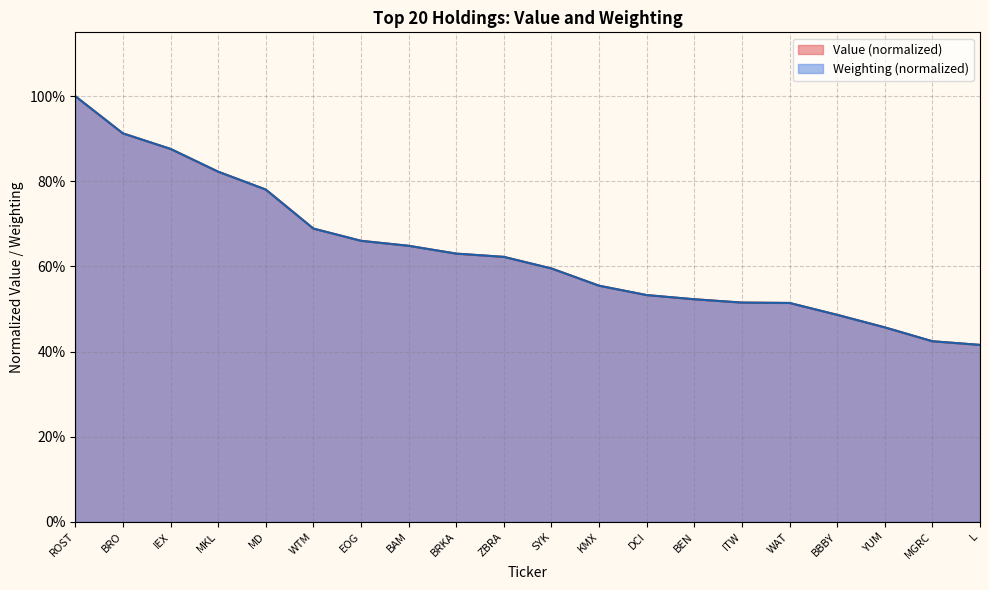

The Value series shows 0.5 at MD. True or false?

False